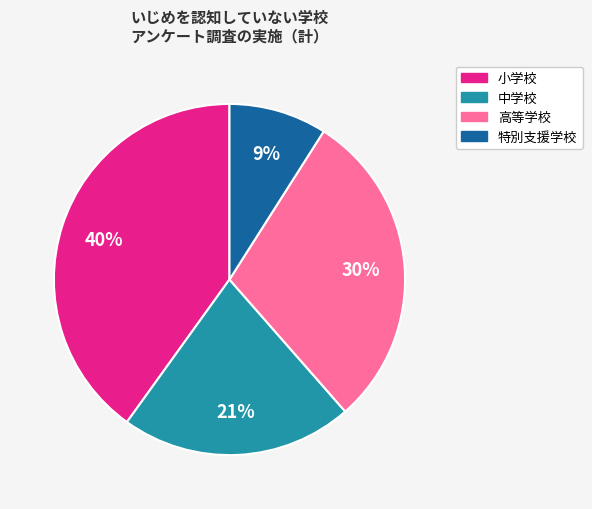

To the nearest percent, what is the average slice percentage?

25%